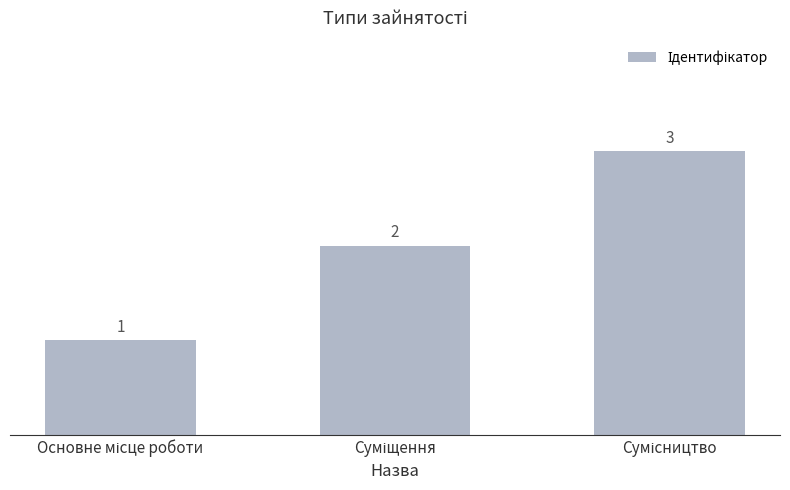

What is the sum of all values?

6